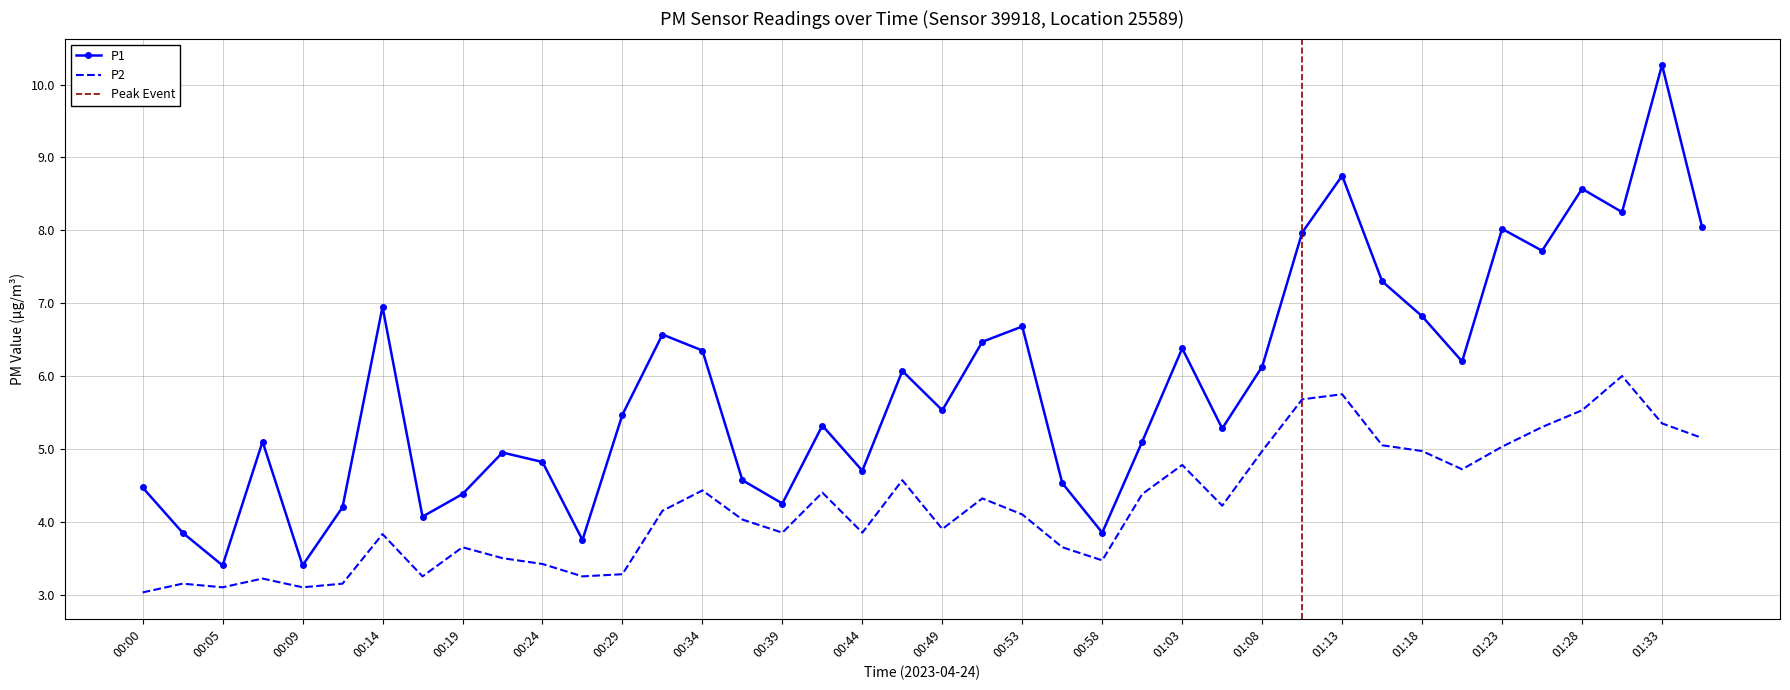

Rank the series at 01:33 from highest to lowest value.

P1, P2